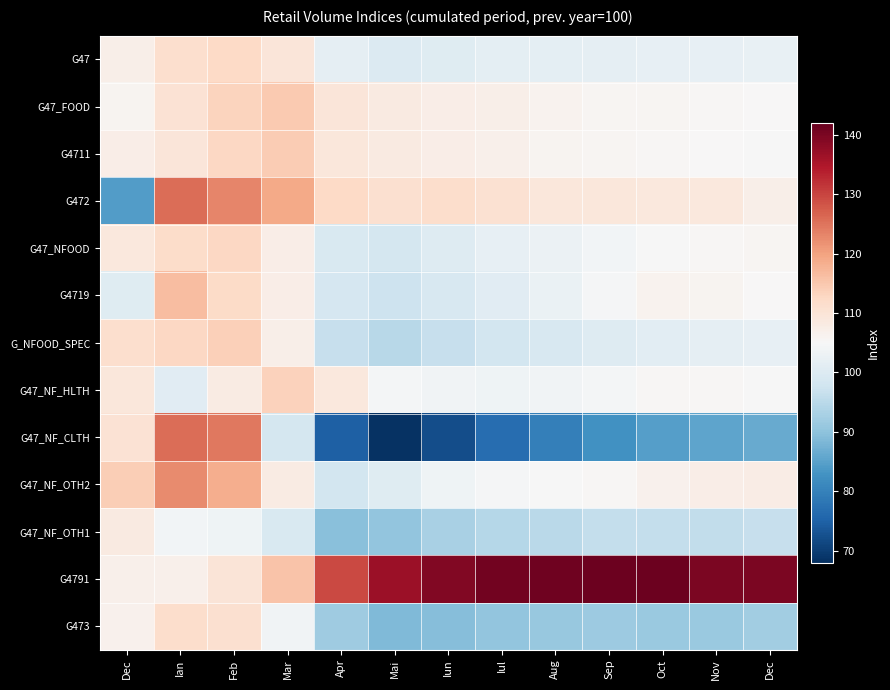

What is the difference between the highest and lowest values at Mar?

20.4